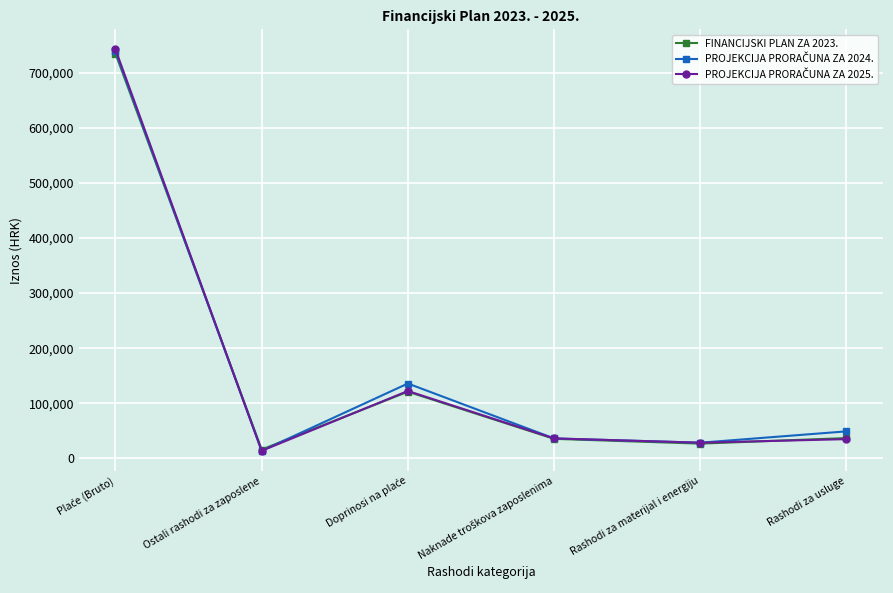

What is the label of the 2nd point from the right?

Rashodi za materijal i energiju